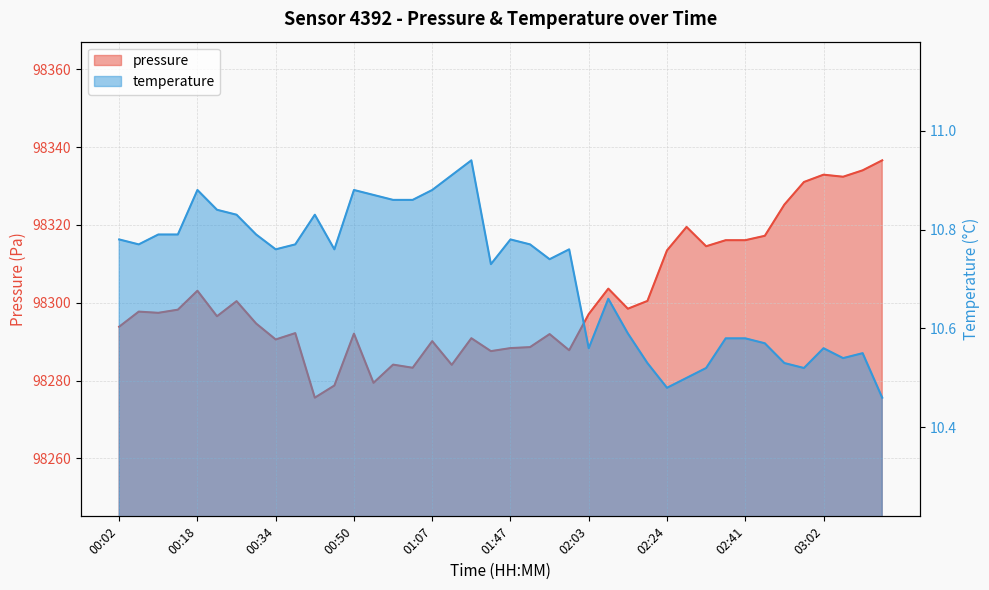

The value of temperature at 02:28 is 4.8. True or false?

False